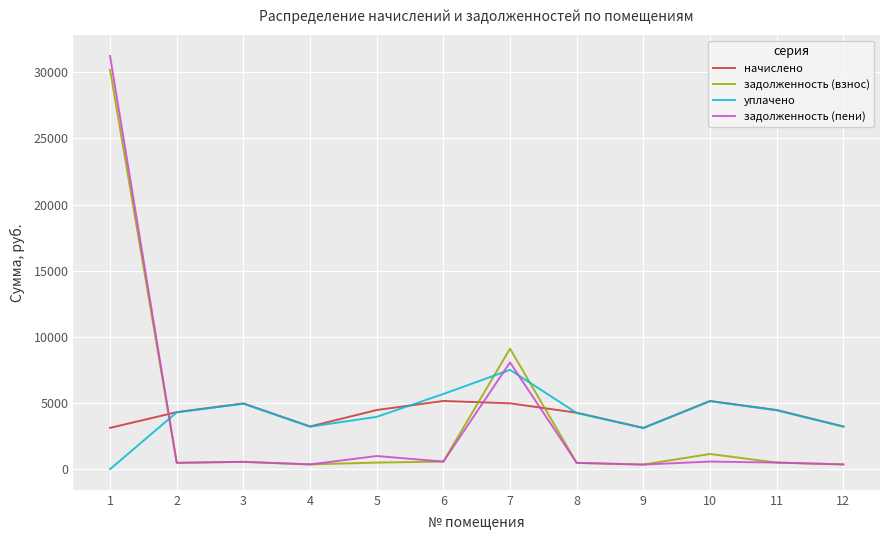

True or false: задолженность (пени) has a value of 496.5 at 11.

True